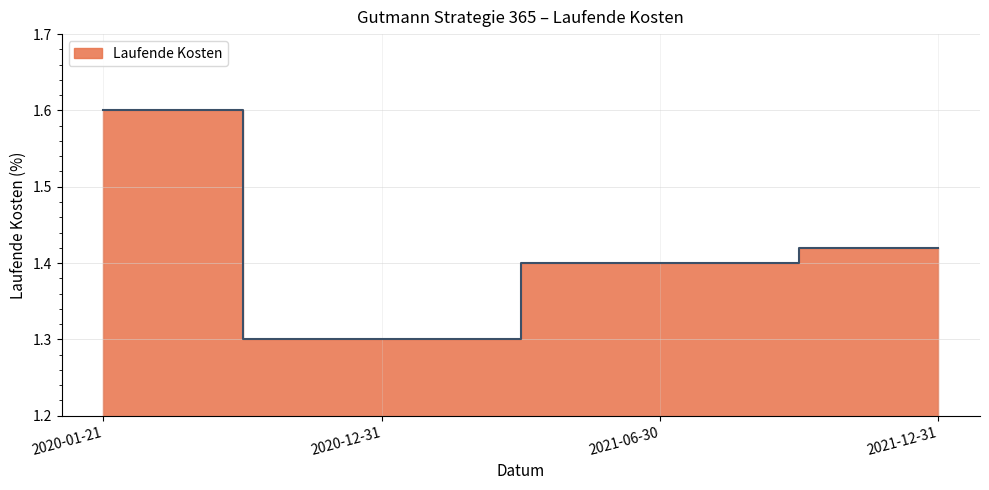

List the labels in order of value, largest first.

2020-01-21, 2021-12-31, 2021-06-30, 2020-12-31